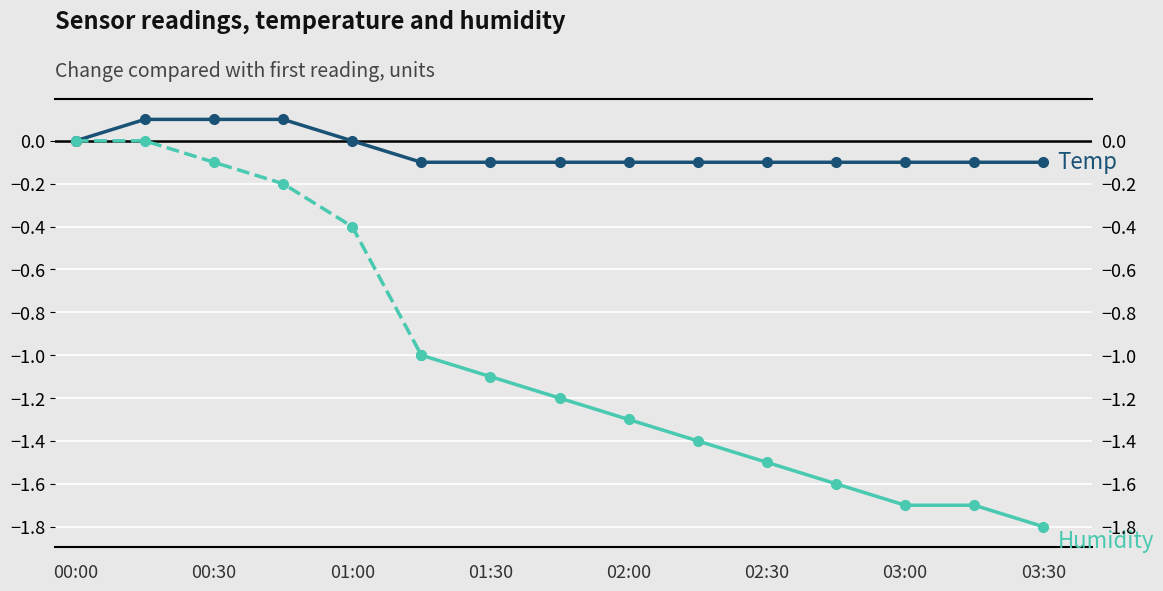

How many data points does each series have?

15